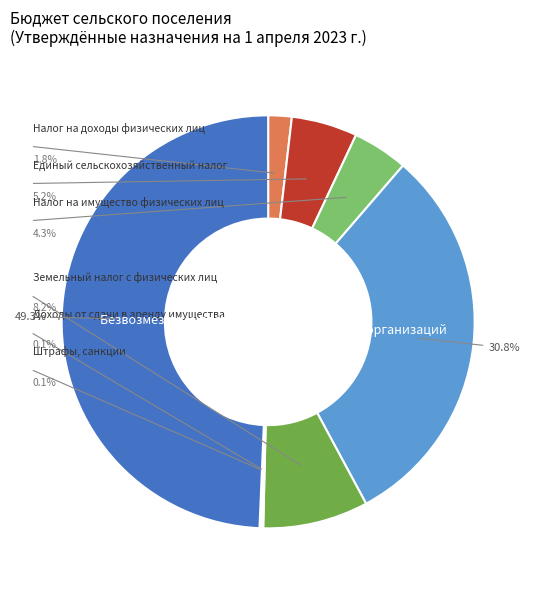

Is there a majority slice in this chart?

No